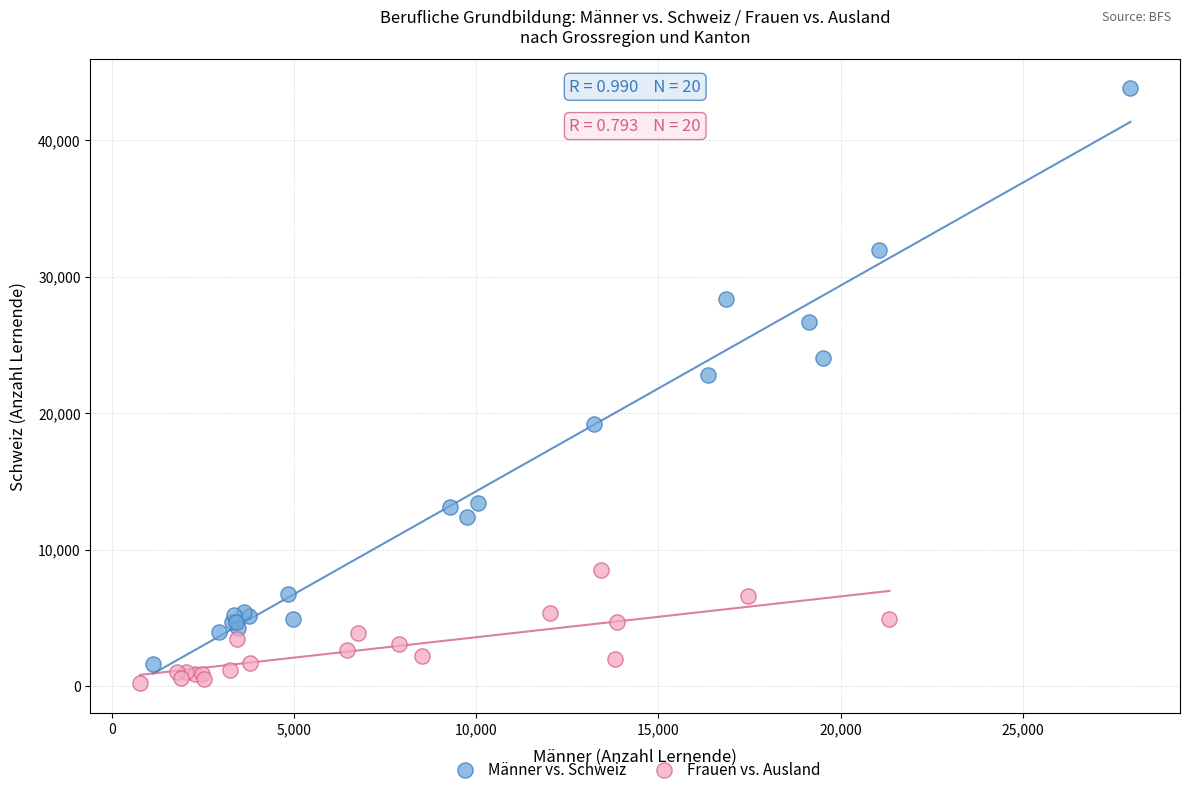

Which series contains the highest Y value?

Männer vs. Schweiz